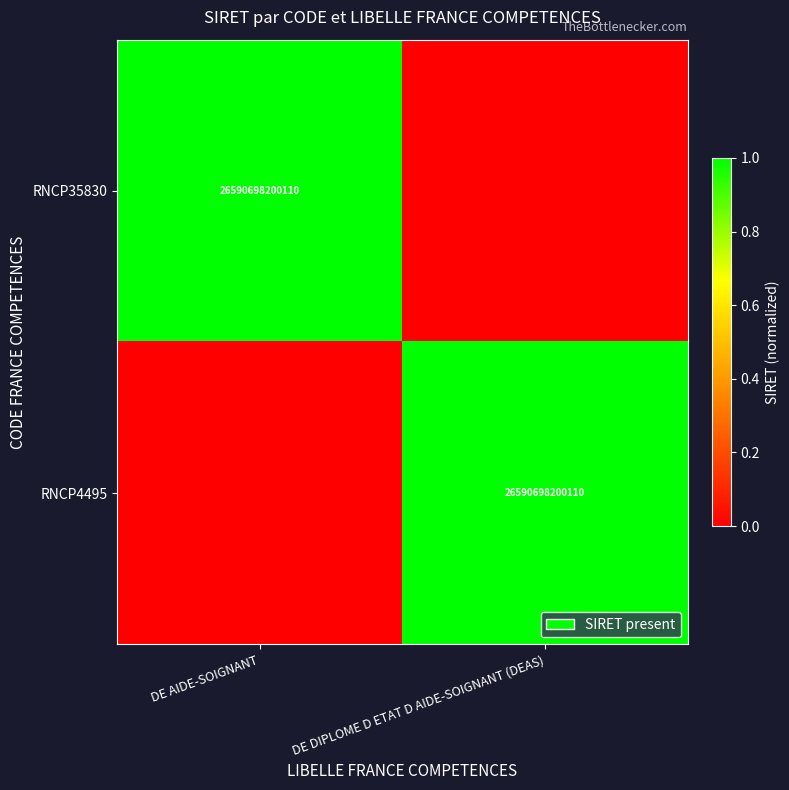

The RNCP4495 series shows 26590698200110 at DE DIPLOME D ETAT D AIDE-SOIGNANT (DEAS). True or false?

True